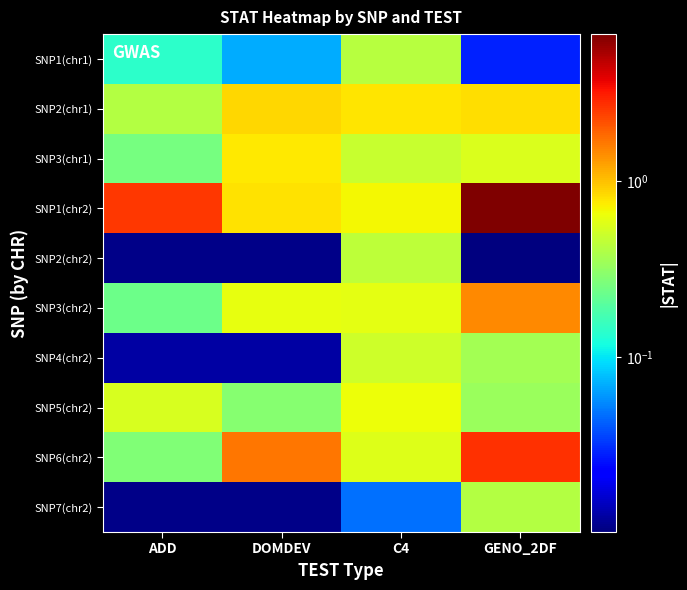

At how many categories does at least one series exceed 1?

3